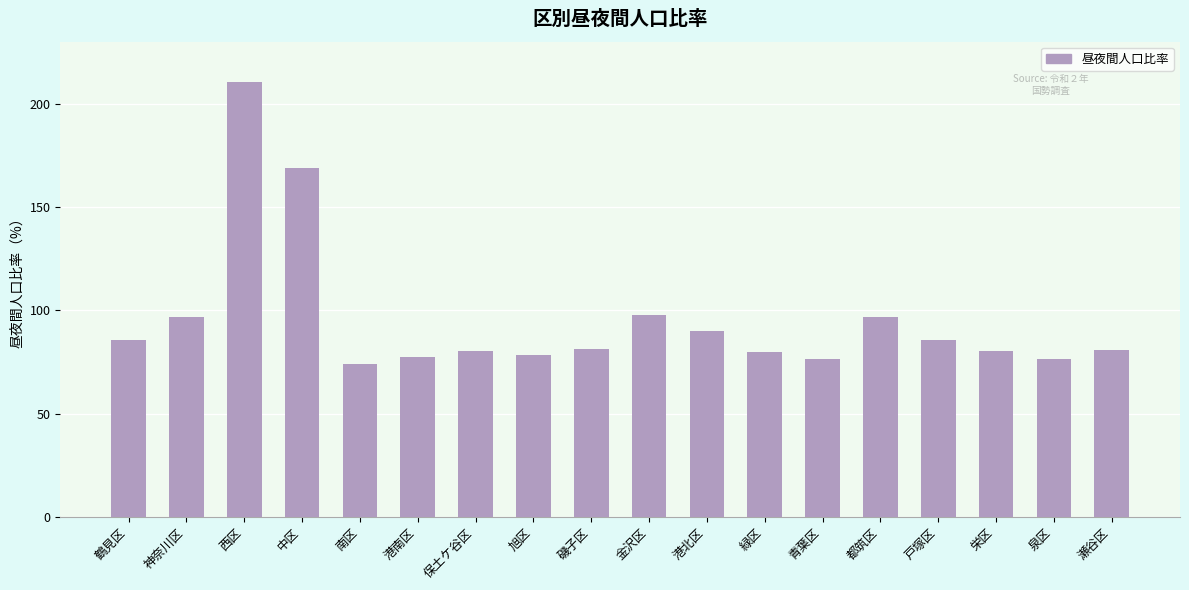

Approximately how many times larger is the value at 港南区 compared to 栄区?

1.0